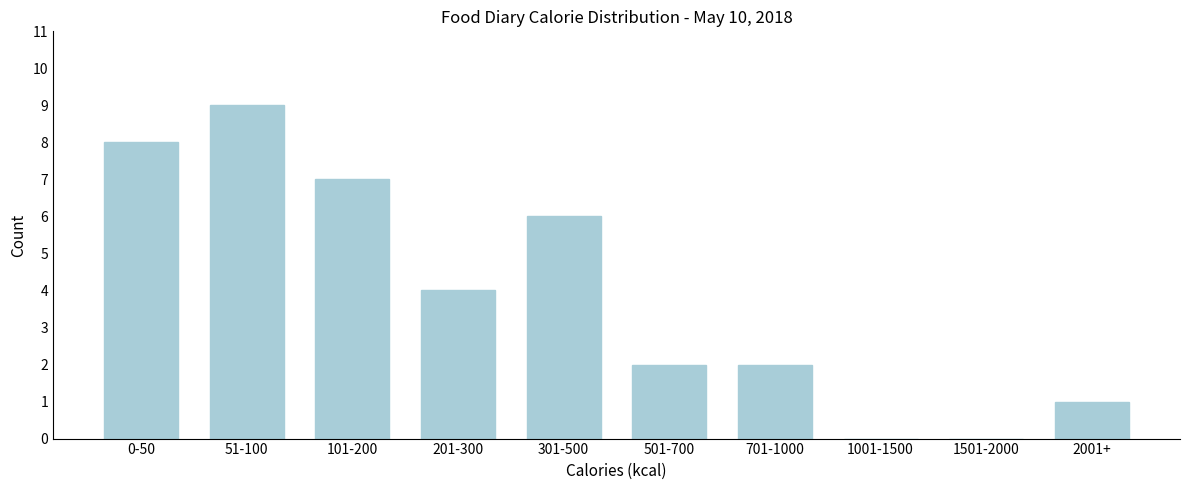

Reading left to right, extract all data points from this chart.

0-50=8	51-100=9	101-200=7	201-300=4	301-500=6	501-700=2	701-1000=2	1001-1500=0	1501-2000=0	2001+=1